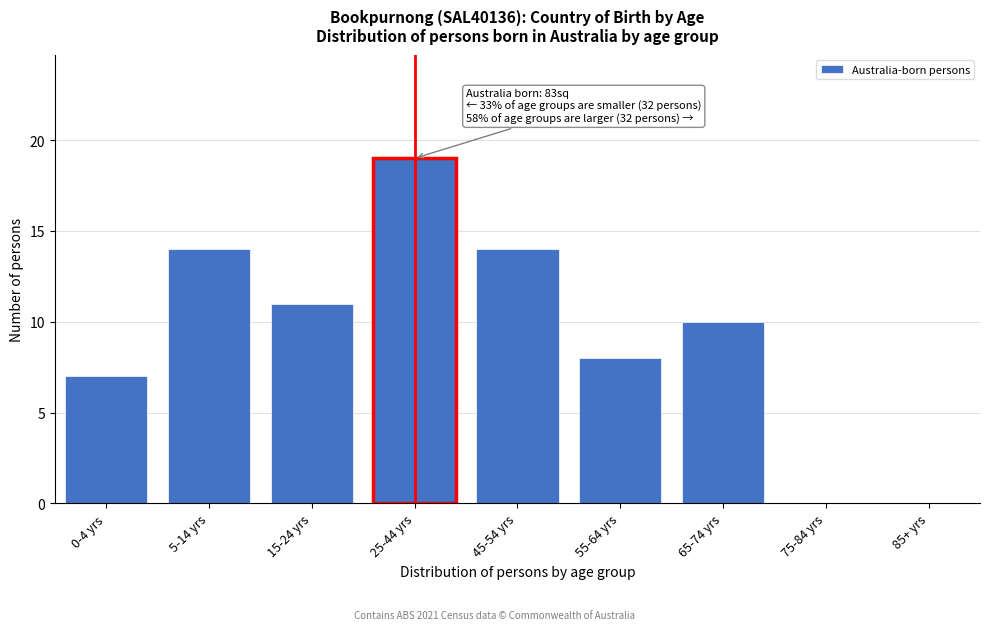

Reading left to right, what are all the values shown in this chart?

0-4 yrs=7	5-14 yrs=14	15-24 yrs=11	25-44 yrs=19	45-54 yrs=14	55-64 yrs=8	65-74 yrs=10	75-84 yrs=0	85+ yrs=0